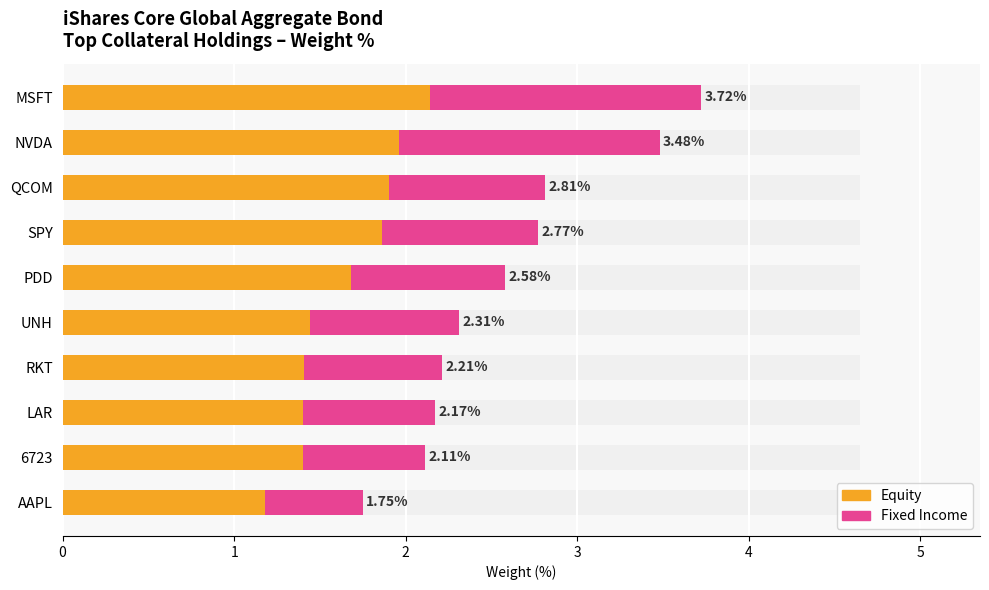

How many series are shown in this chart?

2